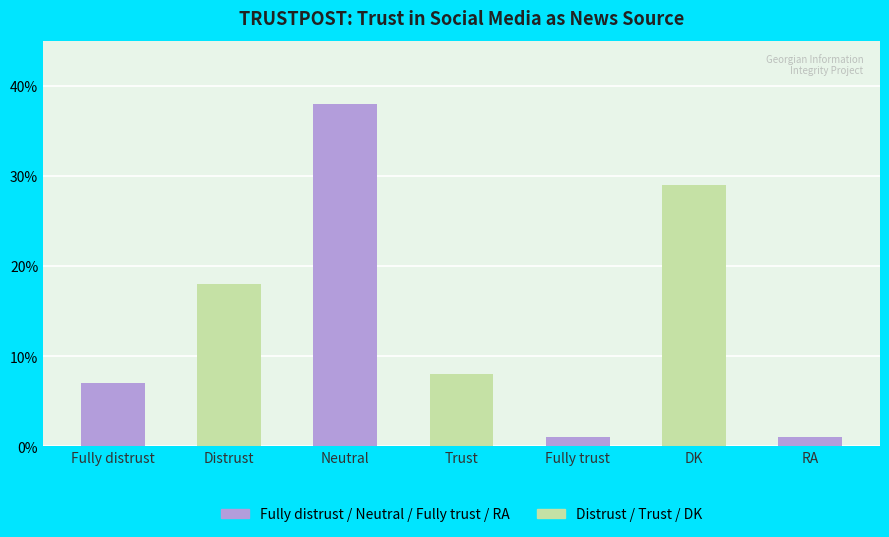

At which category does the chart reach its peak across all series?

Neutral